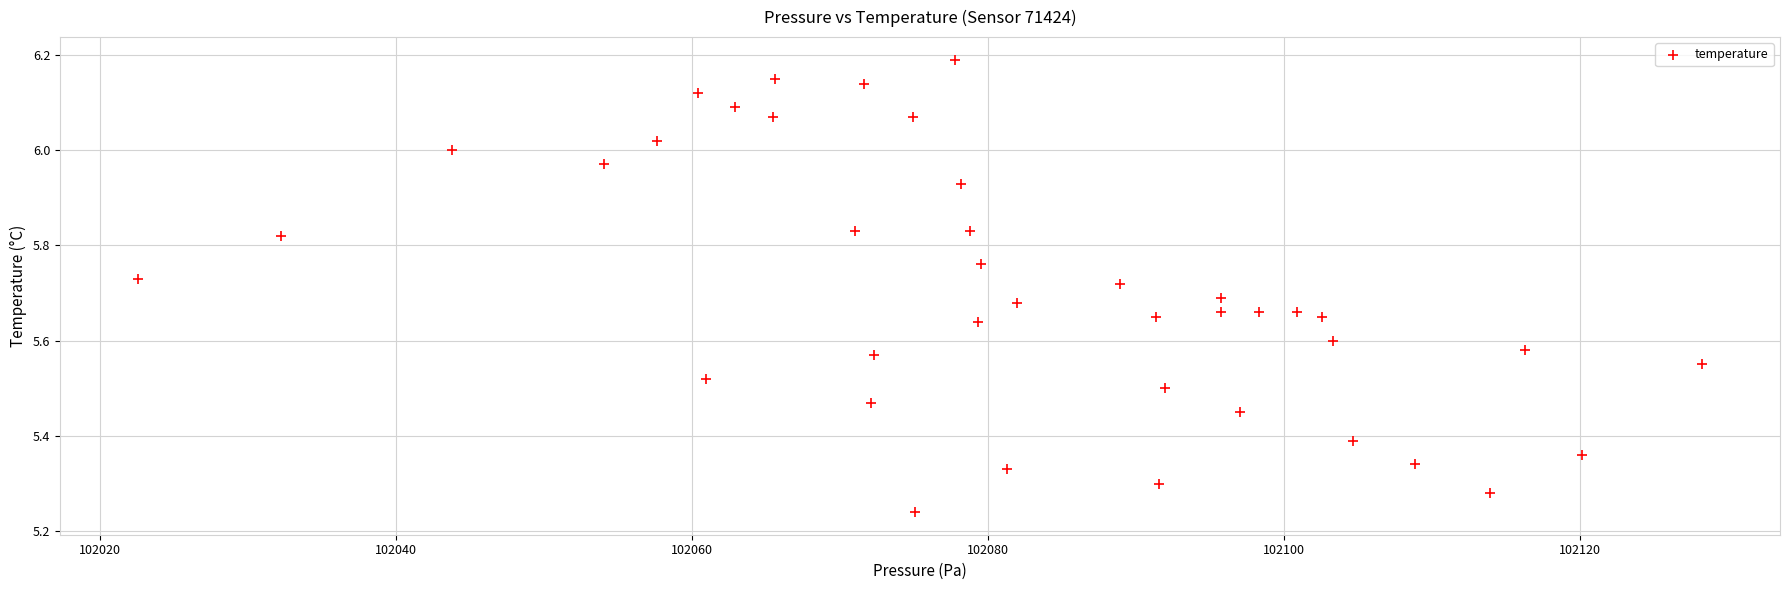

How many data points are displayed?

40